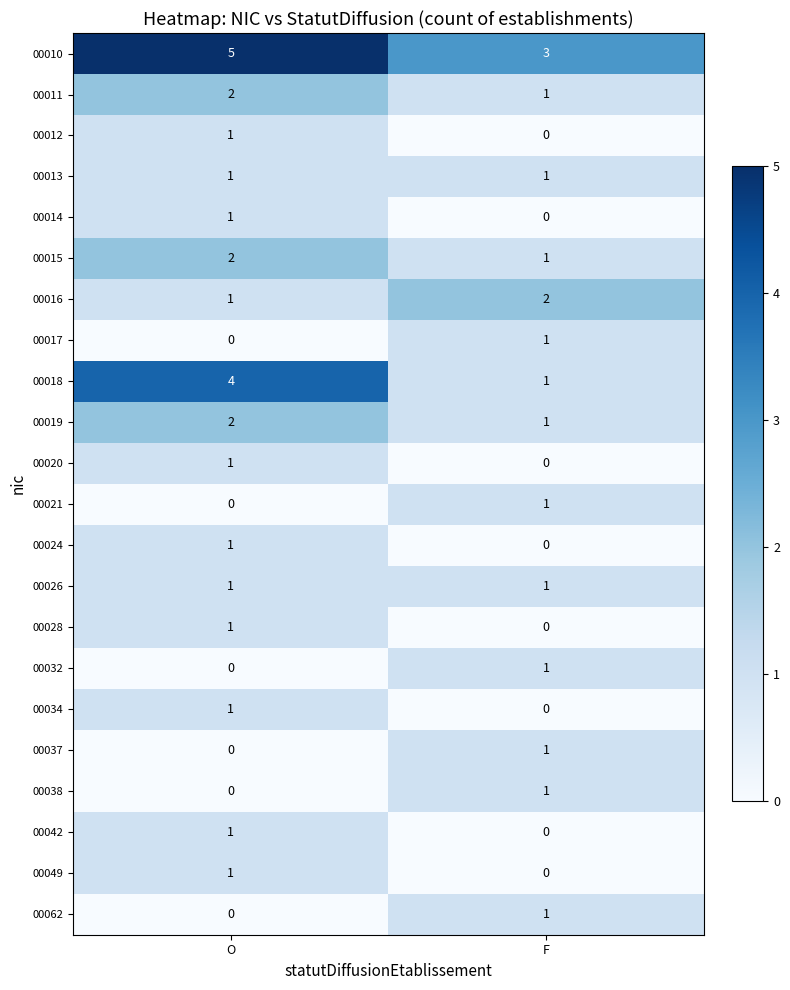

Rank the categories by 00062 value from highest to lowest.

F, O